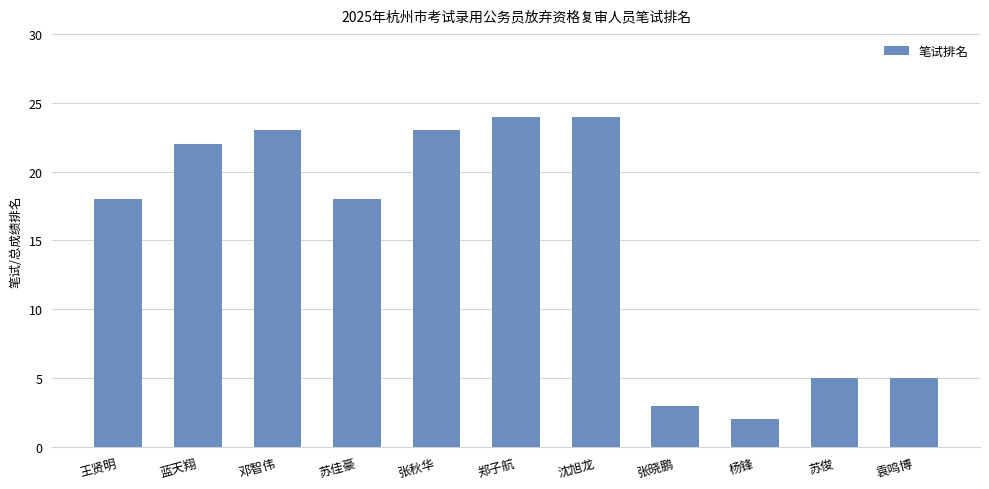

Is it true that the value at 王贤明 is 18?

True